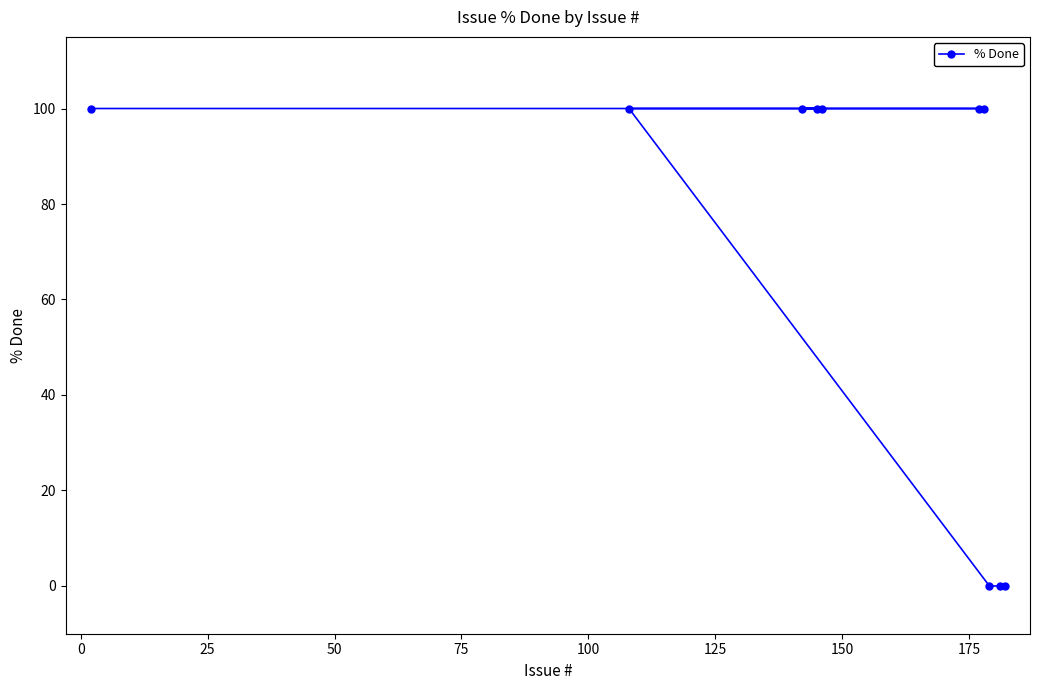

What is the difference between the second highest and minimum values?

100